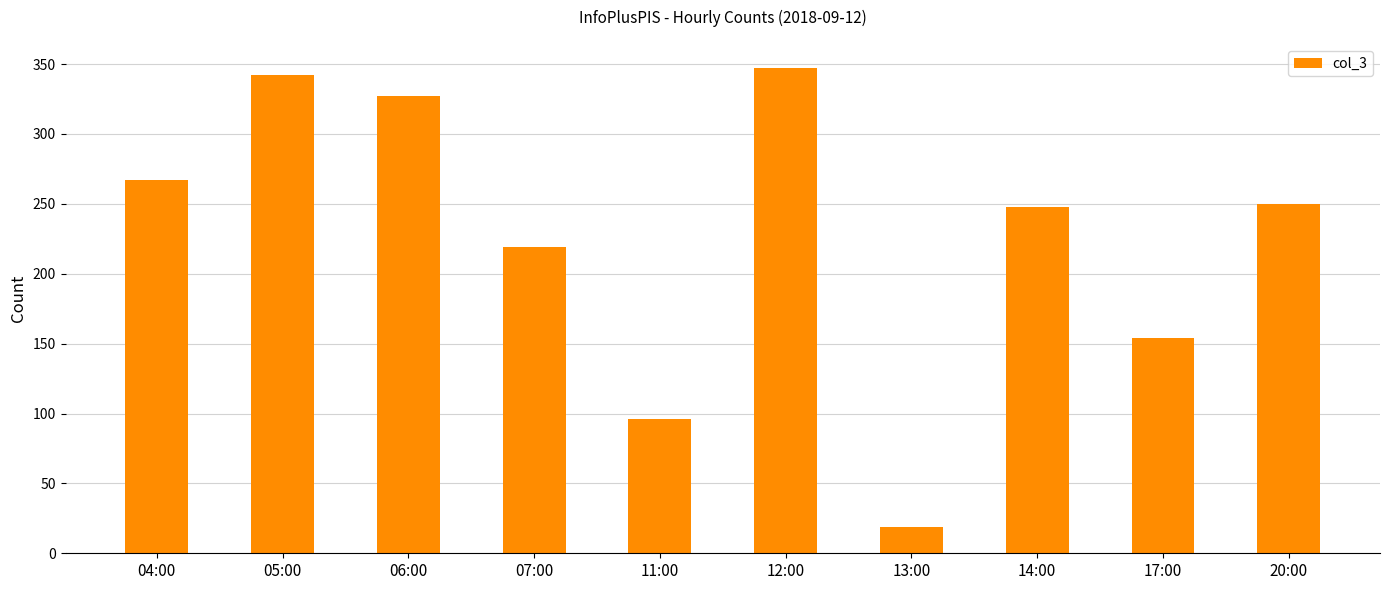

Reading left to right, transcribe all the data shown in this chart.

04:00=267	05:00=342	06:00=327	07:00=219	11:00=96	12:00=347	13:00=19	14:00=248	17:00=154	20:00=250